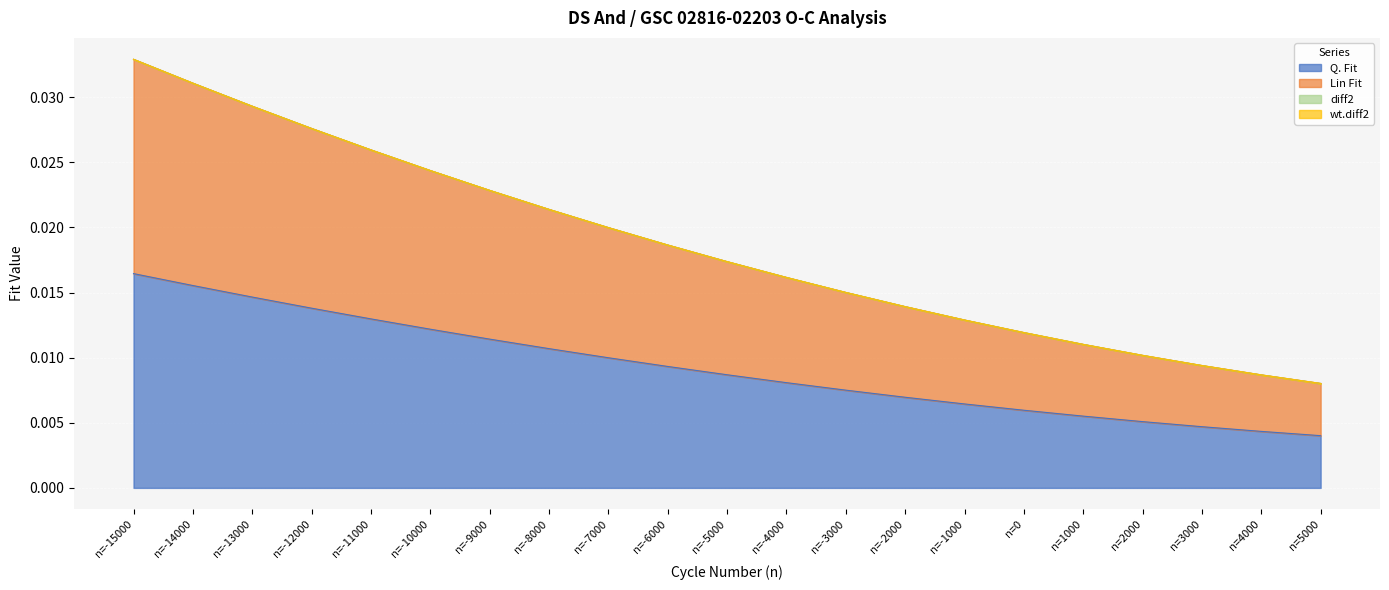

Which category has the highest value in the Lin Fit series?

n=-15000